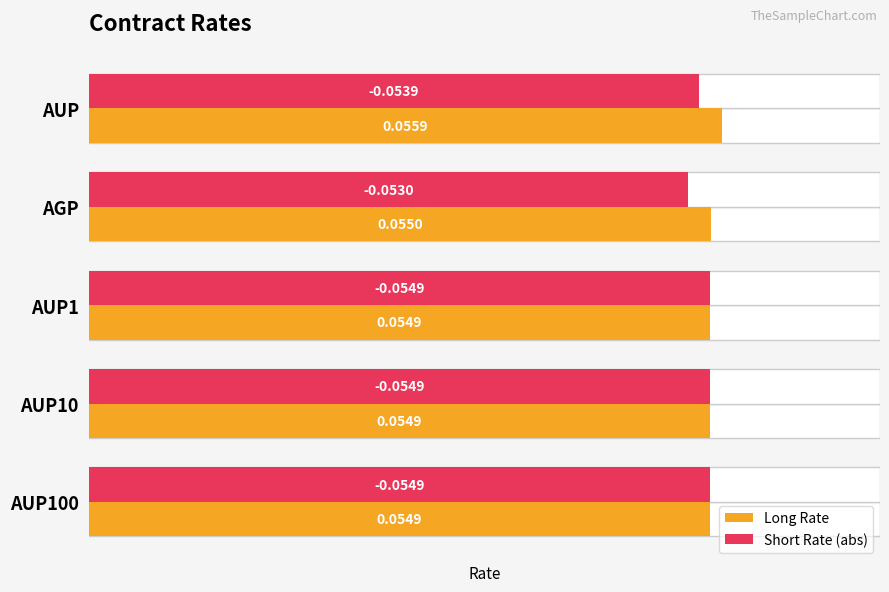

Count the number of categories in the chart.

5